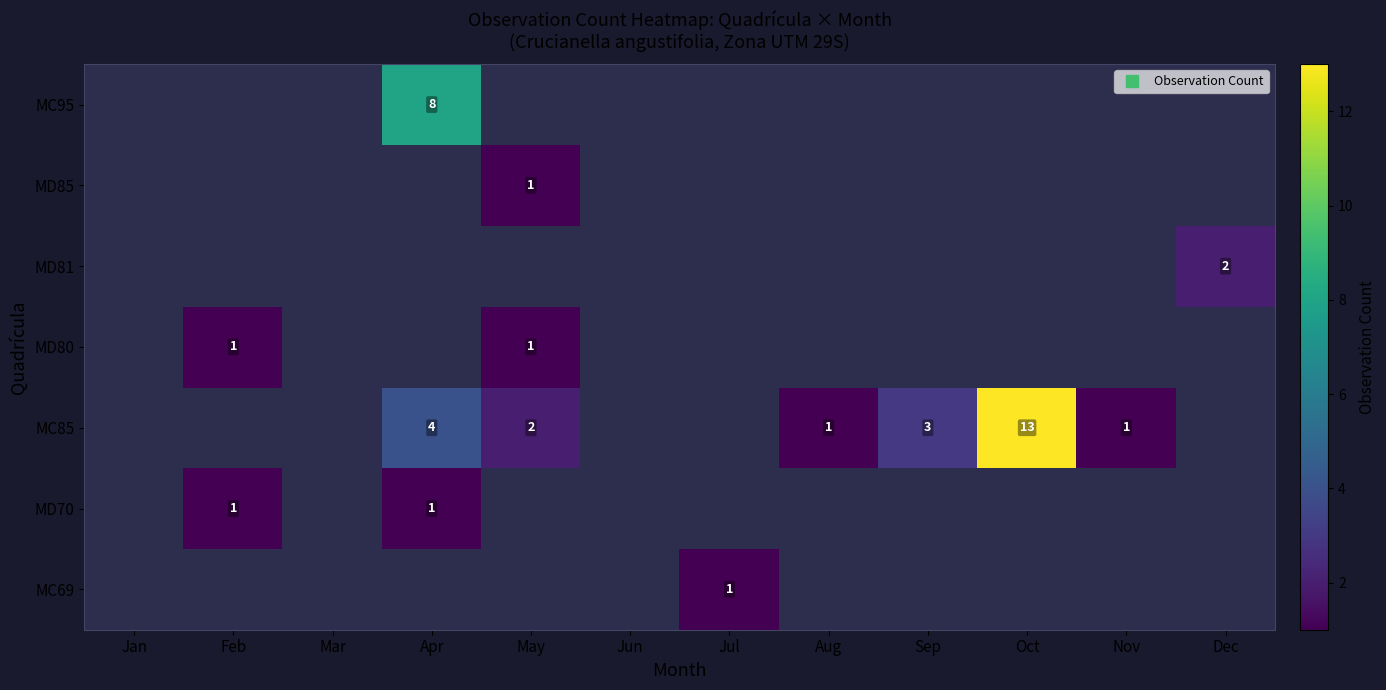

Is the value of MD81 at May greater than the value of MD80 at Sep?

No